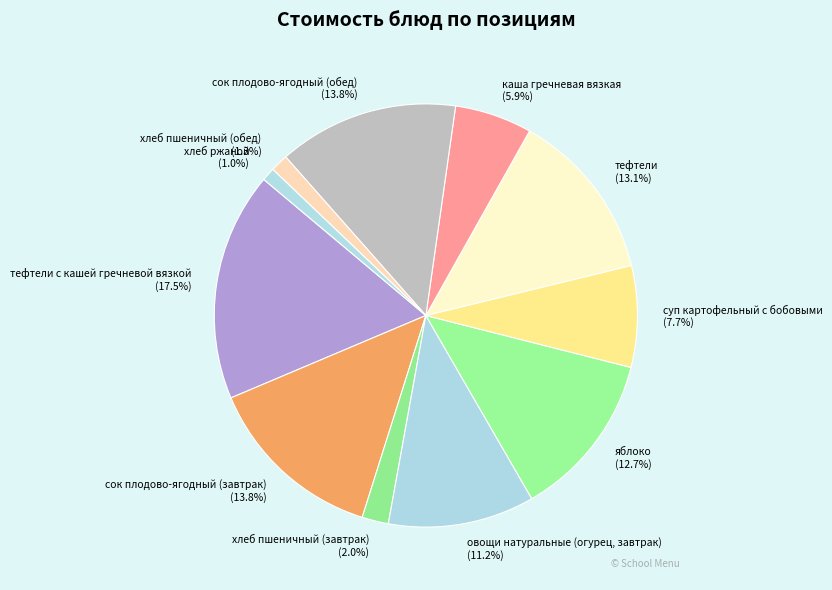

Between хлеб пшеничный (обед) and тефтели, which is larger?

тефтели